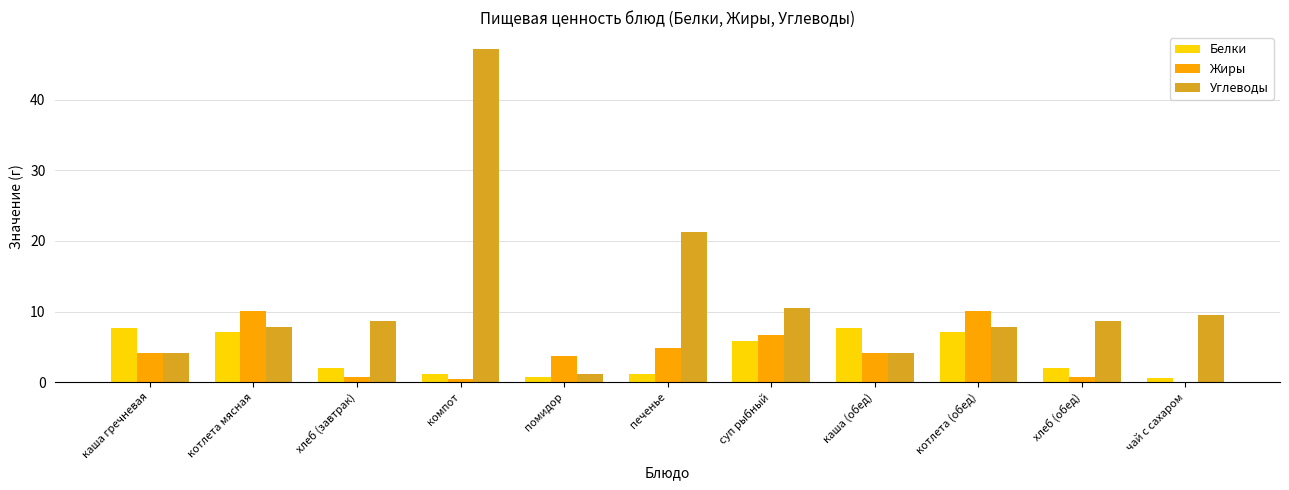

How many positive values does the Жиры series have?

10